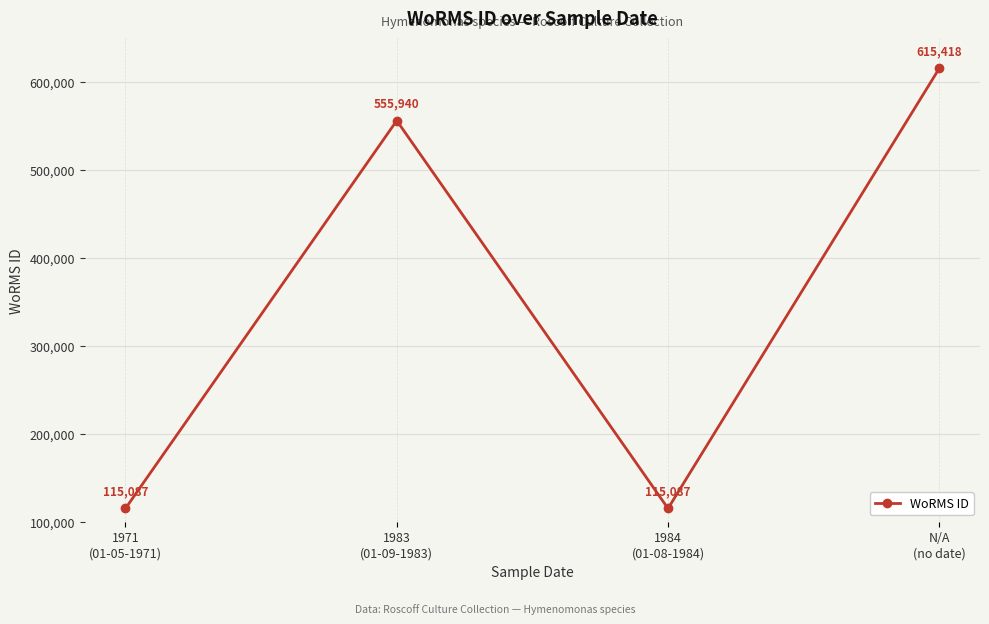

What is the value of the 1st point from the left?

115087